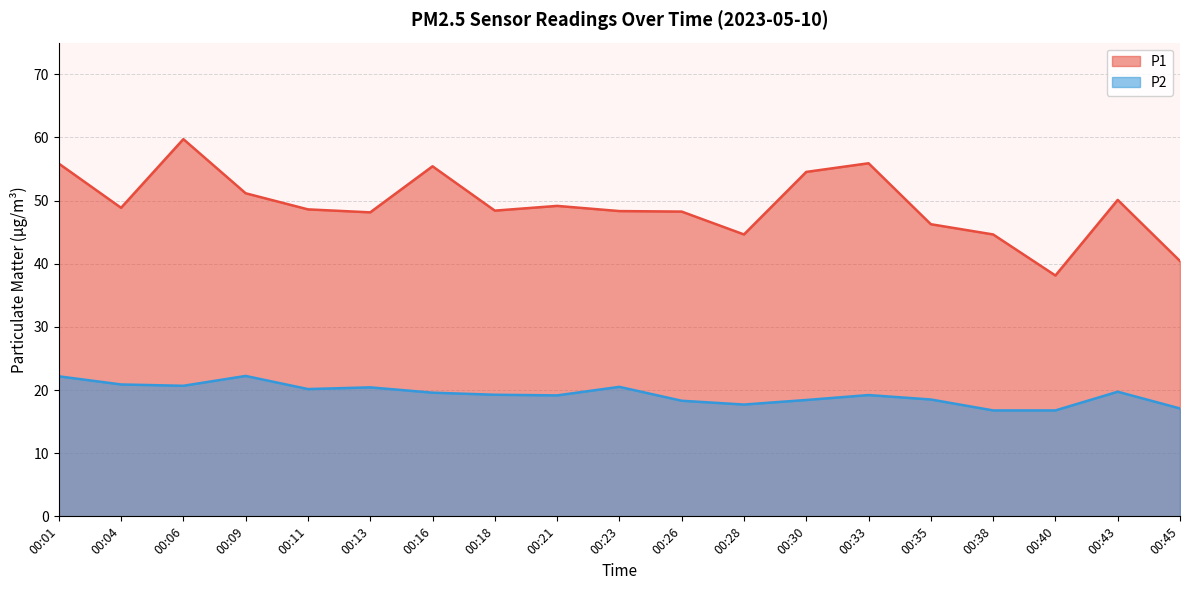

Between 00:26 and 00:35, which is larger?

00:26